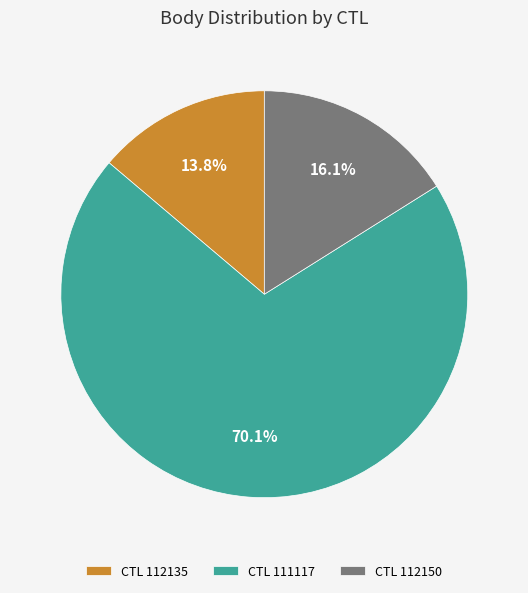

Approximately how many times larger is the value at CTL 112150 compared to CTL 112135?

1.2